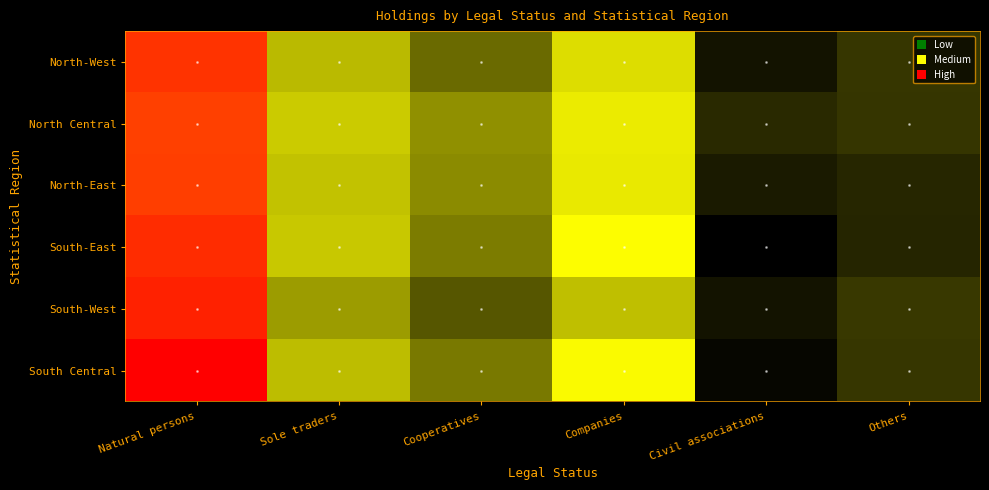

Reading left to right, transcribe all the data shown in this chart.

North-West: Natural persons=10.8	Sole traders=5.9	Cooperatives=4.9	Companies=6.3	Civil associations=2.6	Others=3.9
North Central: Natural persons=10.6	Sole traders=6.1	Cooperatives=5.3	Companies=6.5	Civil associations=3.4	Others=3.9
North-East: Natural persons=10.7	Sole traders=6.0	Cooperatives=5.3	Companies=6.5	Civil associations=2.9	Others=3.3
South-East: Natural persons=10.9	Sole traders=6.1	Cooperatives=5.1	Companies=6.7	Civil associations=1.9	Others=3.3
South-West: Natural persons=11.1	Sole traders=5.5	Cooperatives=4.6	Companies=5.9	Civil associations=2.6	Others=4.0
South Central: Natural persons=11.6	Sole traders=5.9	Cooperatives=5.1	Companies=6.7	Civil associations=2.2	Others=3.9